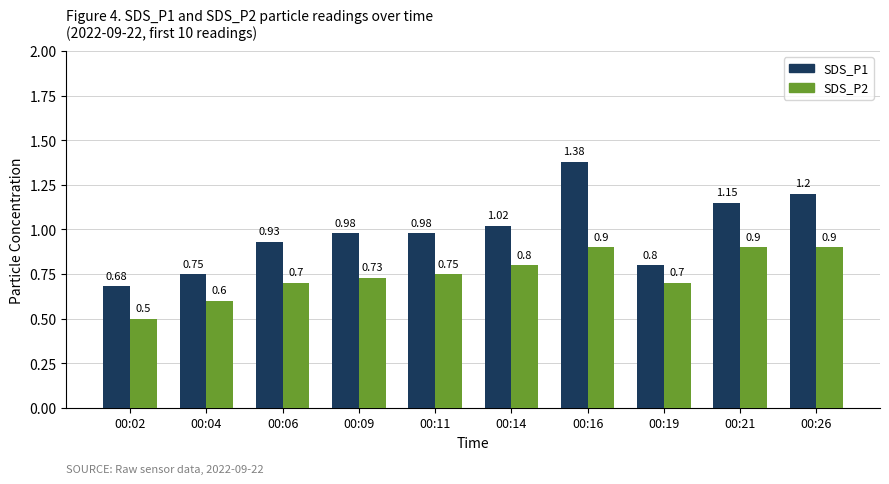

What is the difference between the second highest and minimum values in the SDS_P2 series?

0.4